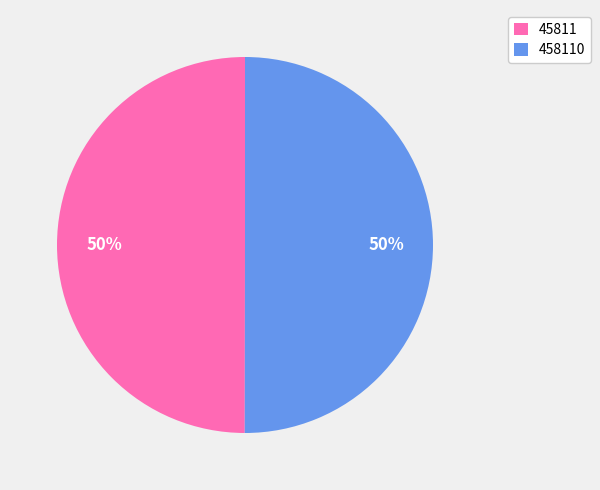

To the nearest percent, what portion does 45811 represent?

50%